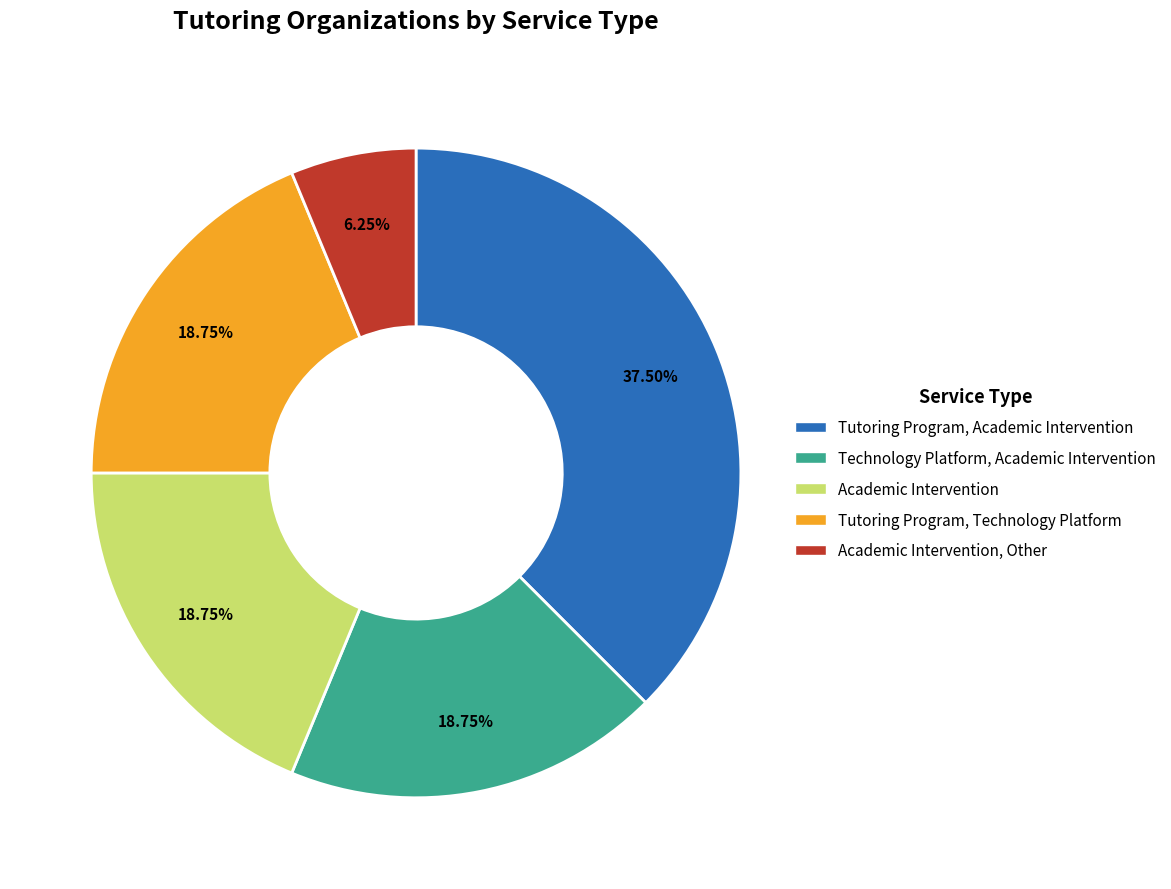

Is there any slice that represents more than half of the pie?

No